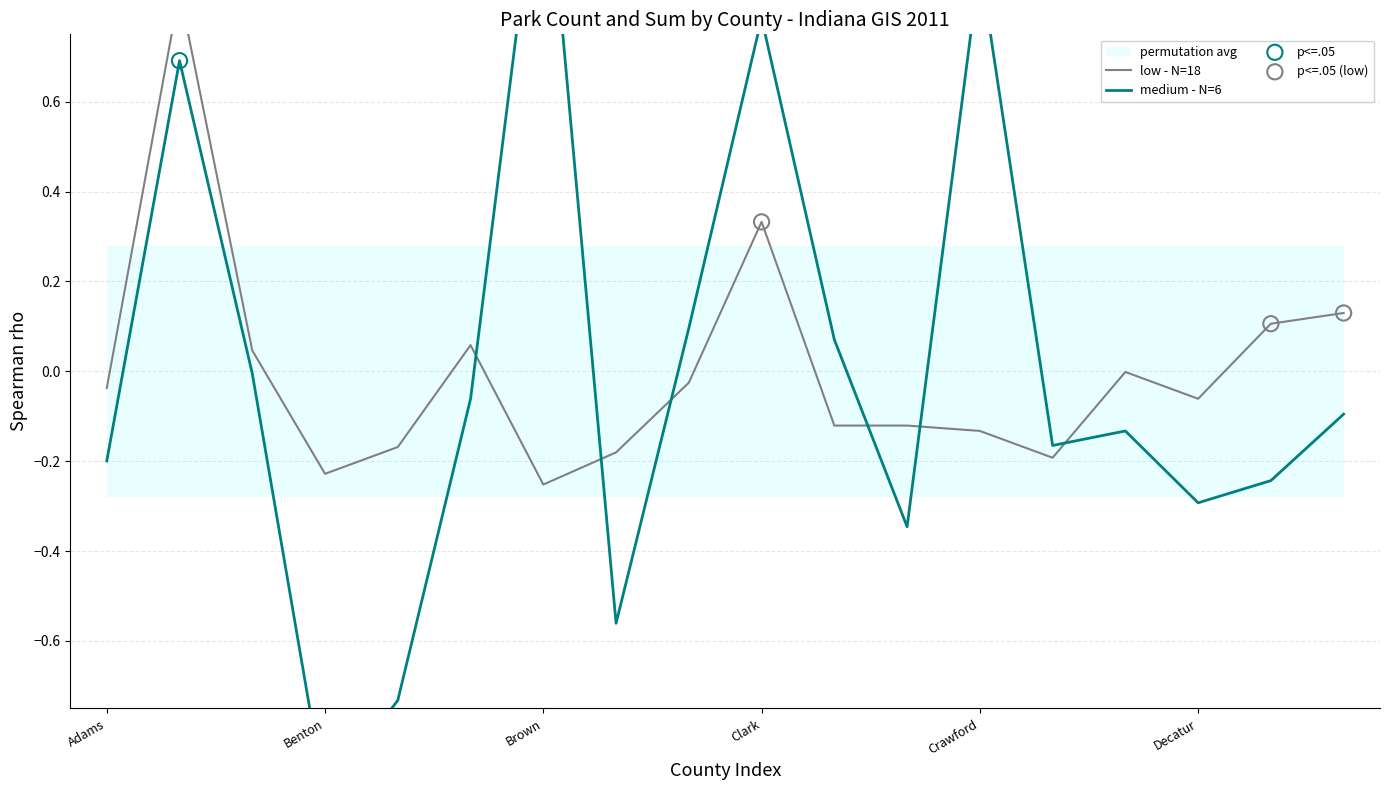

What are all the series names shown in the legend?

low - N=18, medium - N=6